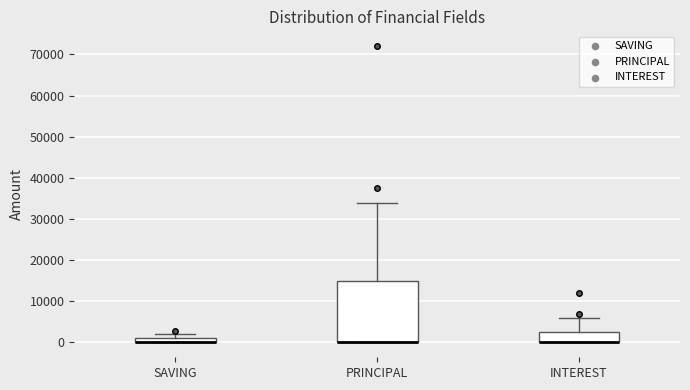

Which box is the tallest, from its lower edge to its upper edge?

PRINCIPAL